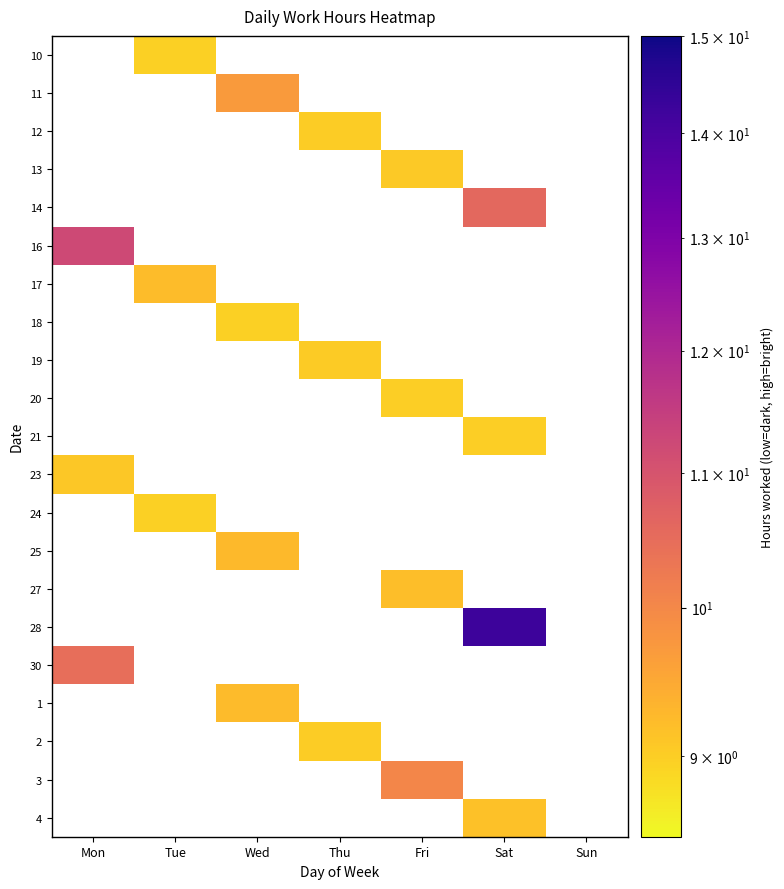

Count the number of categories in the chart.

7